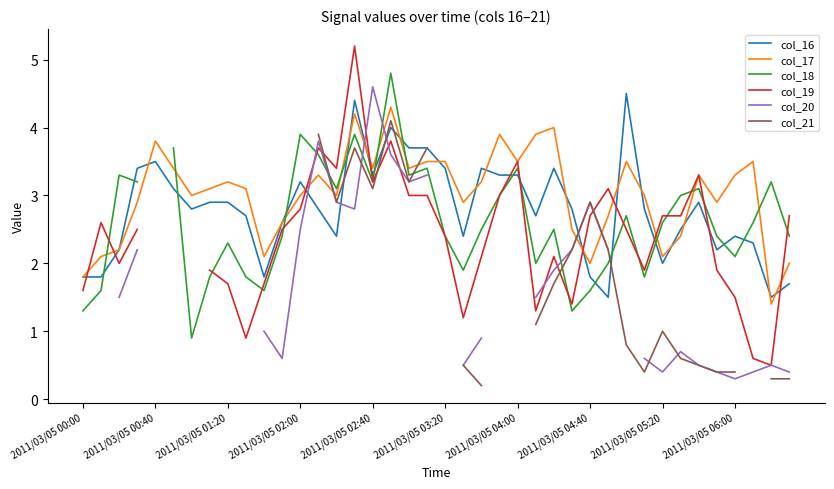

What is the minimum value shown in the chart?

0.2